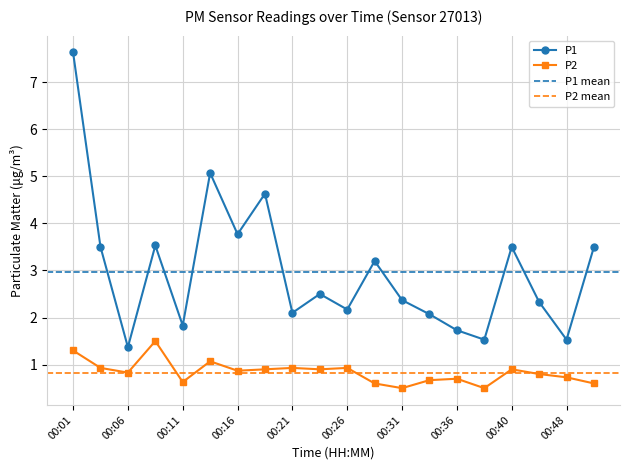

What is the maximum value shown in the chart?

7.6